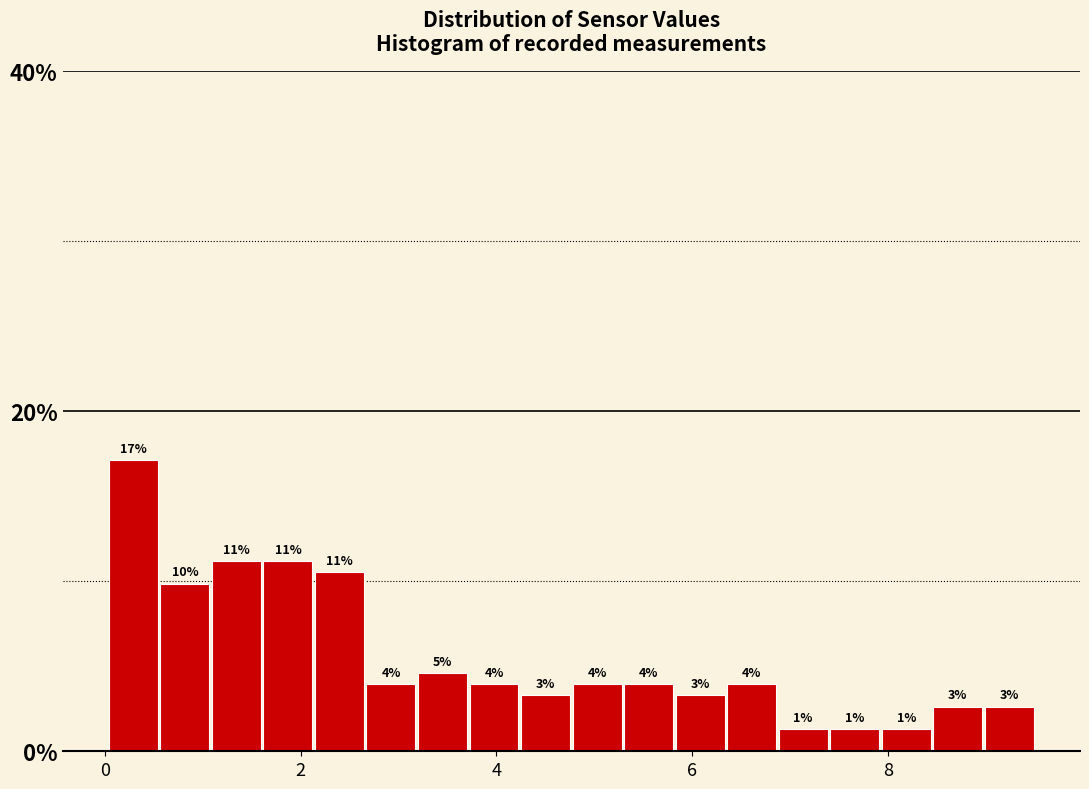

Read against the x-axis, roughly where is the centre of the tallest bar?

0.2